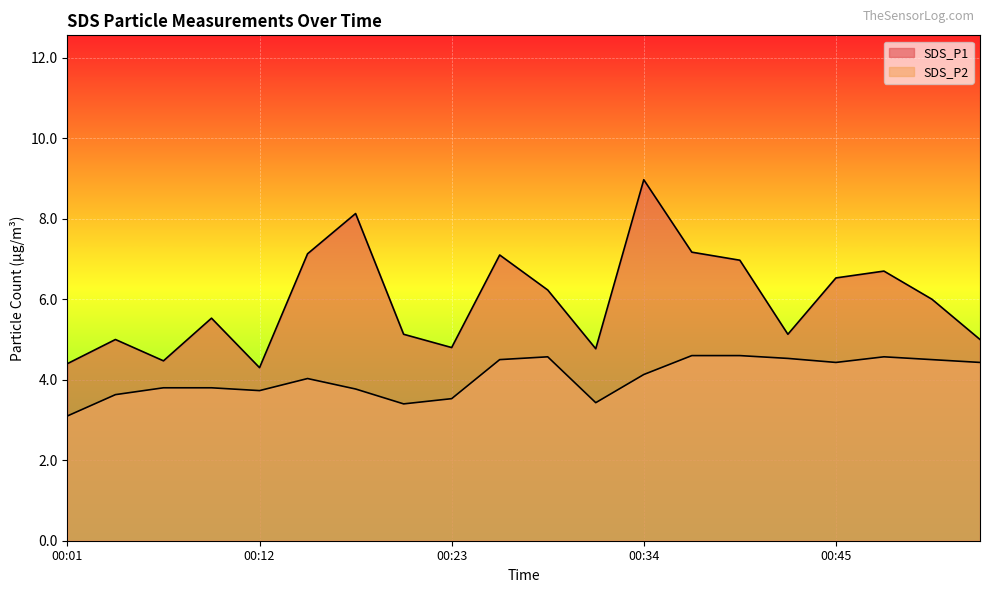

True or false: SDS_P2 and SDS_P1 intersect in this chart.

False